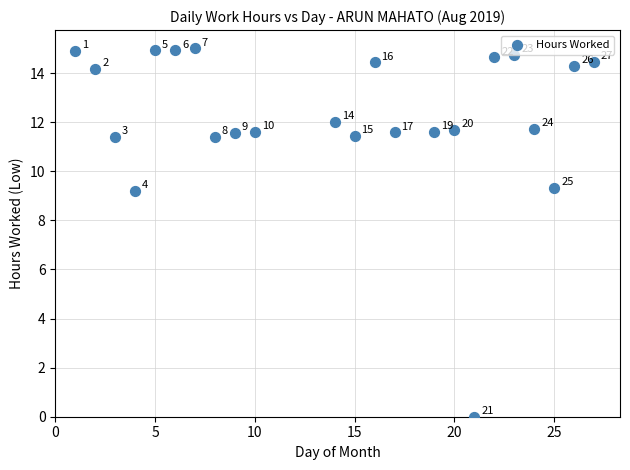

What Y value in the scatter plot is closest to 7?

9.2